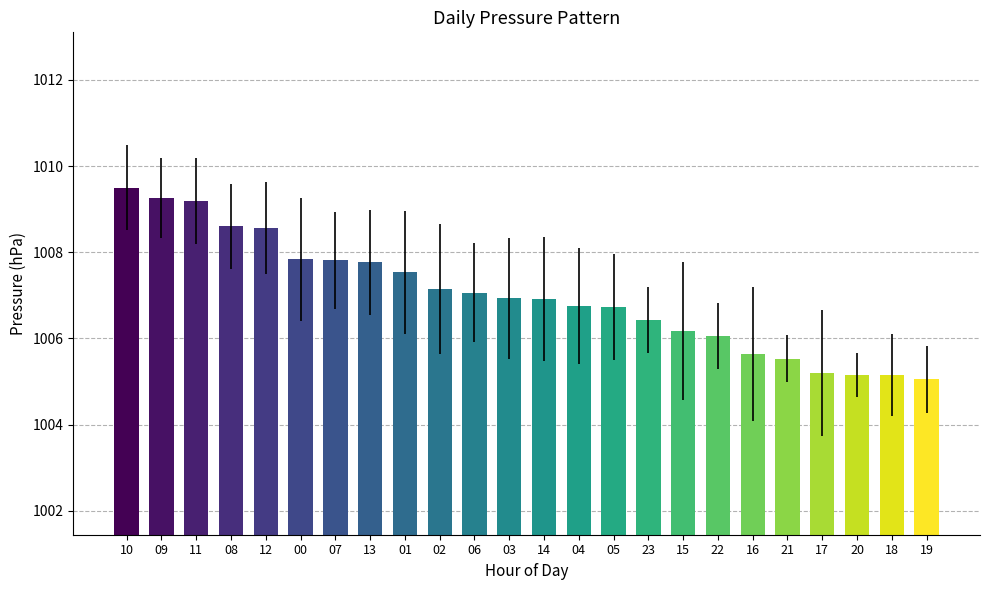

What is the smallest value displayed?

1005.1